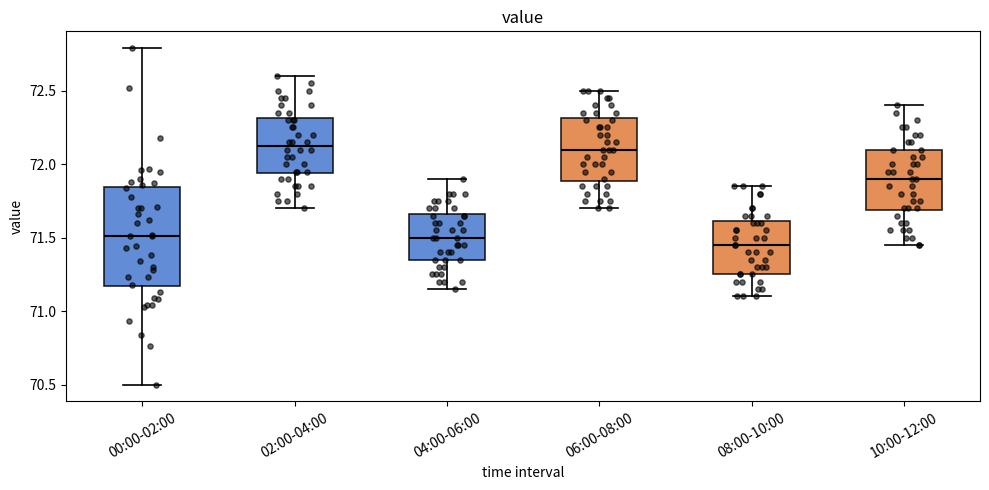

Reading left to right, read every box against the y-axis: the position of its median line, the range the box covers, and the ends of its whiskers. The values are not printed on the chart, so give them approximately, as read against the axis.

00:00-02:00: median 71.50, box 71.15 to 71.85, whiskers 70.50 to 72.80
02:00-04:00: median 72.15, box 71.95 to 72.30, whiskers 71.70 to 72.60
04:00-06:00: median 71.50, box 71.35 to 71.65, whiskers 71.15 to 71.90
06:00-08:00: median 72.10, box 71.90 to 72.30, whiskers 71.70 to 72.50
08:00-10:00: median 71.45, box 71.25 to 71.60, whiskers 71.10 to 71.85
10:00-12:00: median 71.90, box 71.70 to 72.10, whiskers 71.45 to 72.40